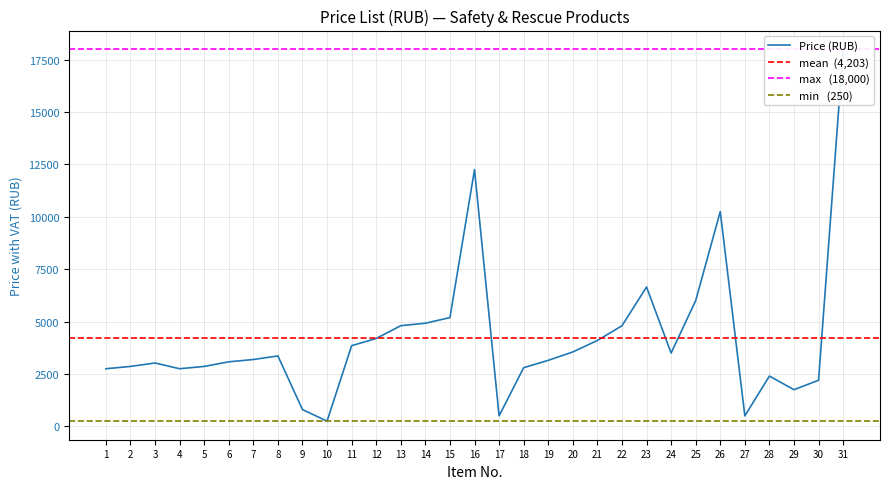

How many categories are shown in the chart?

31